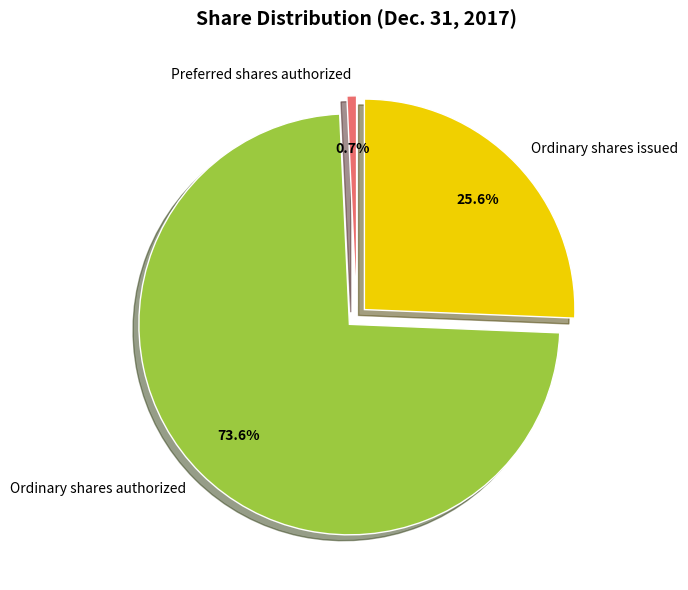

How much of the chart is everything except Preferred shares authorized?

99.3%